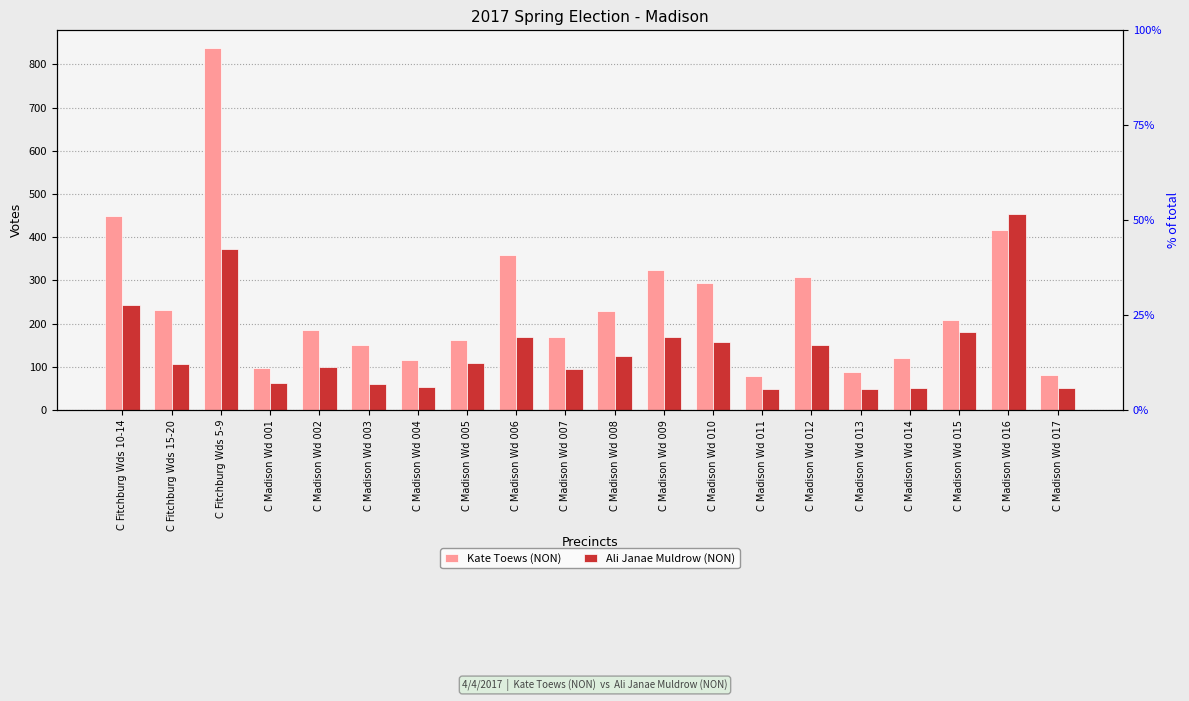

What is the approximate value of Ali Janae Muldrow (NON) at C Madison Wd 015?

181